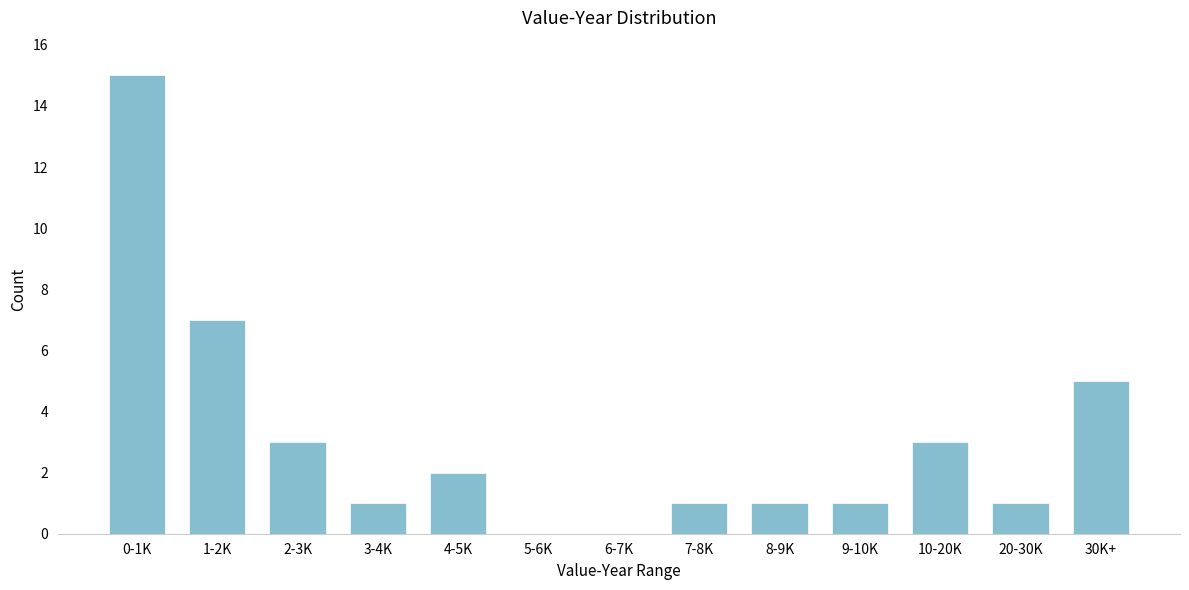

Reading right to left, transcribe all the data shown in this chart.

30K+=5	20-30K=1	10-20K=3	9-10K=1	8-9K=1	7-8K=1	6-7K=0	5-6K=0	4-5K=2	3-4K=1	2-3K=3	1-2K=7	0-1K=15